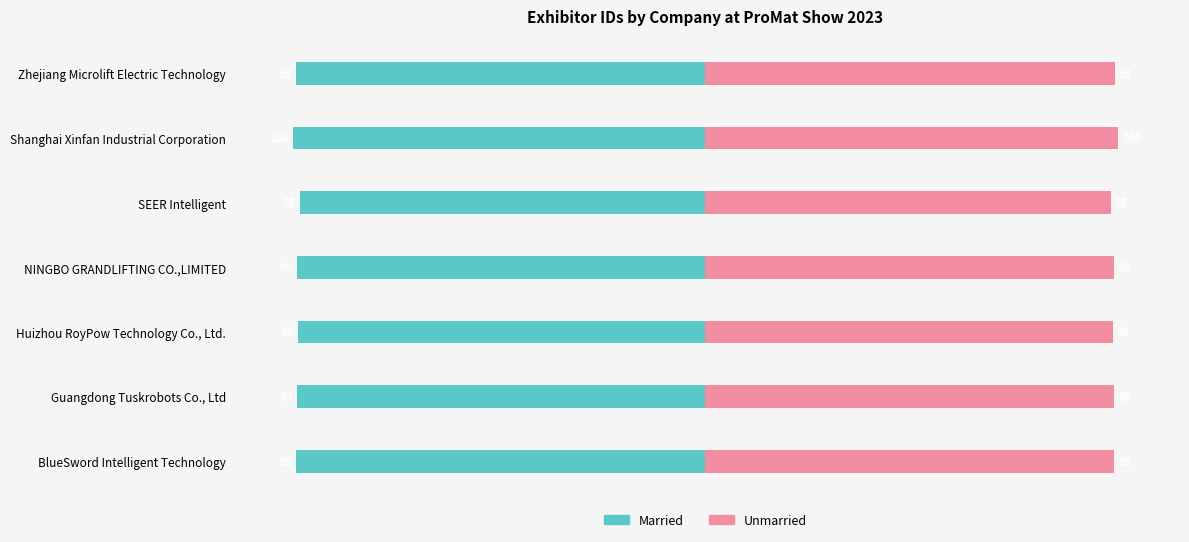

What value does the Unmarried series have at Huizhou RoyPow Technology Co., Ltd.?

98.6